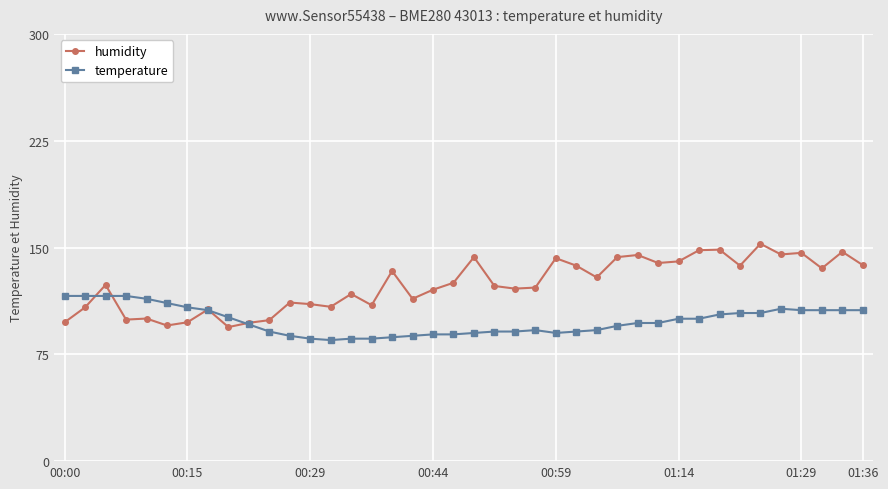

What is the value of the humidity point at the 14th from the left?

108.4